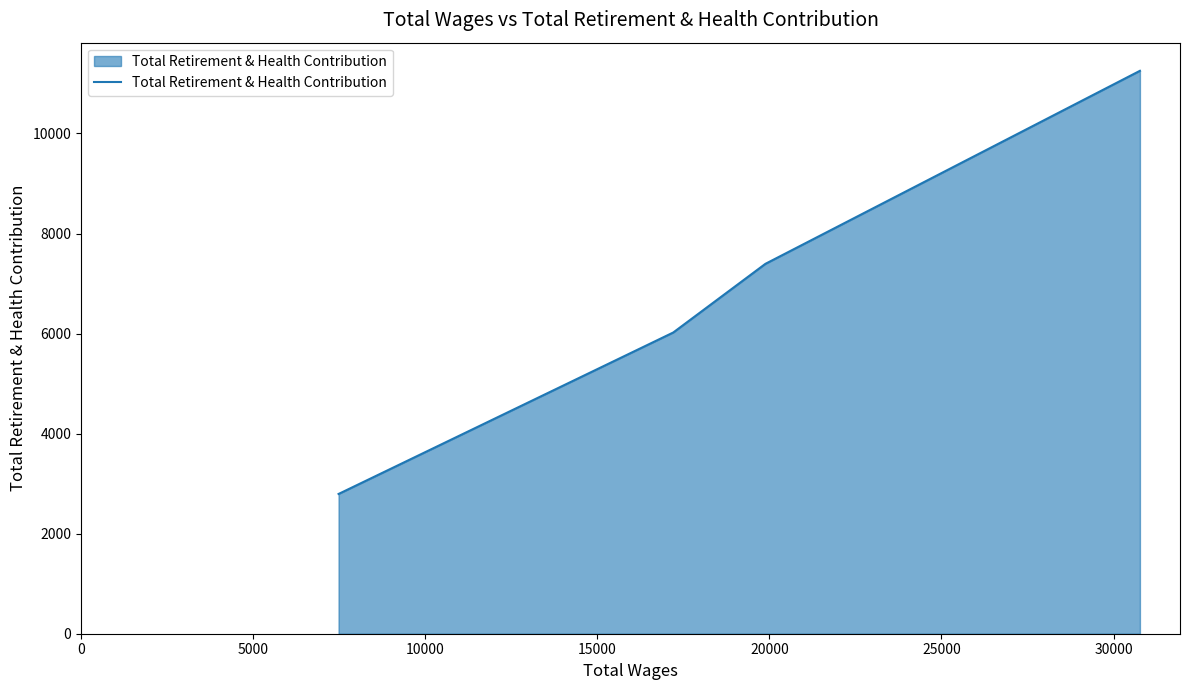

What is the minimum value shown in the chart?

2794